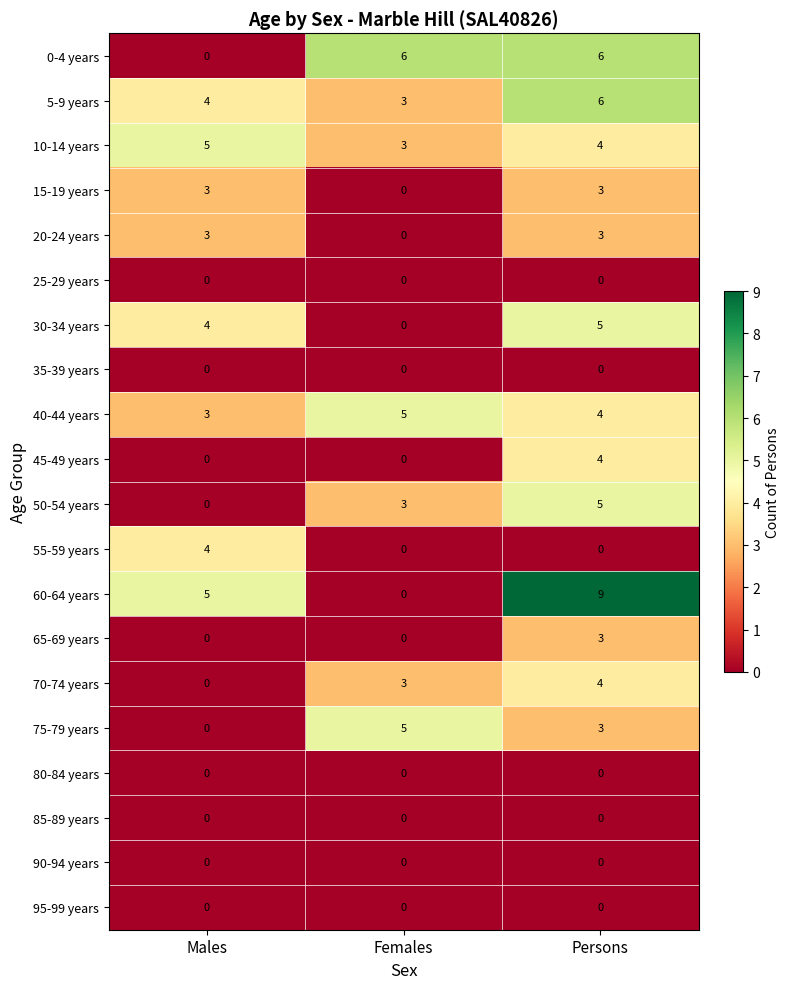

True or false: 0-4 years has a value of 3 at Persons.

False